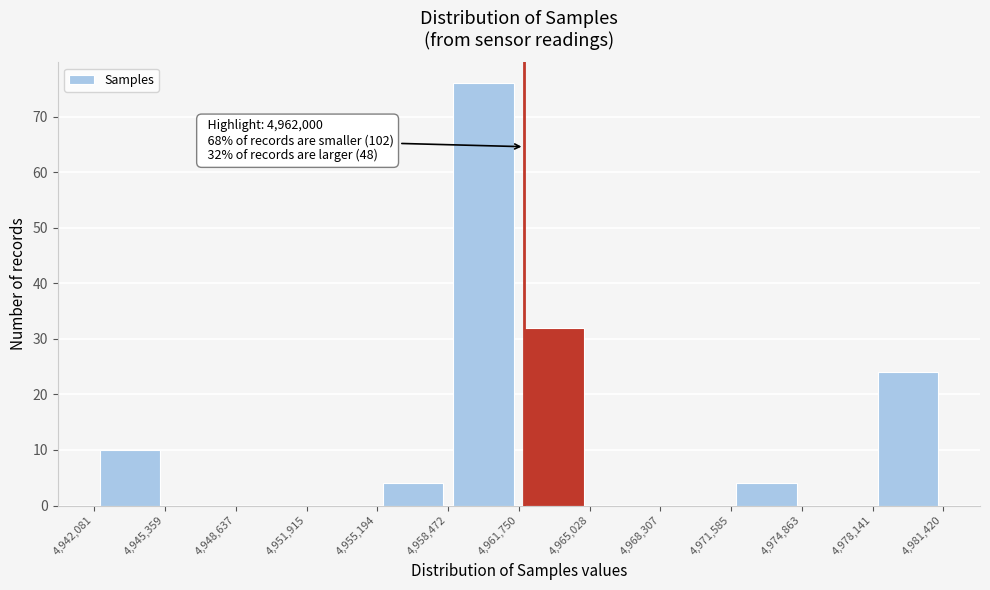

Which range on the x-axis has the tallest bar?

4,958,472 to 4,961,750